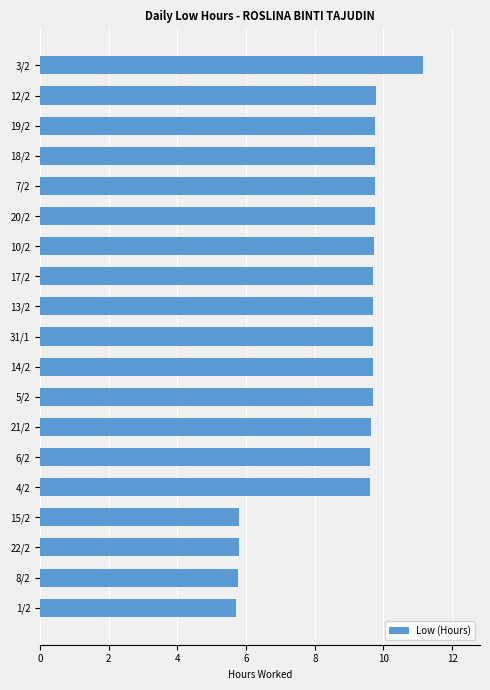

True or false: the data shows 6.7 at 17/2.

False